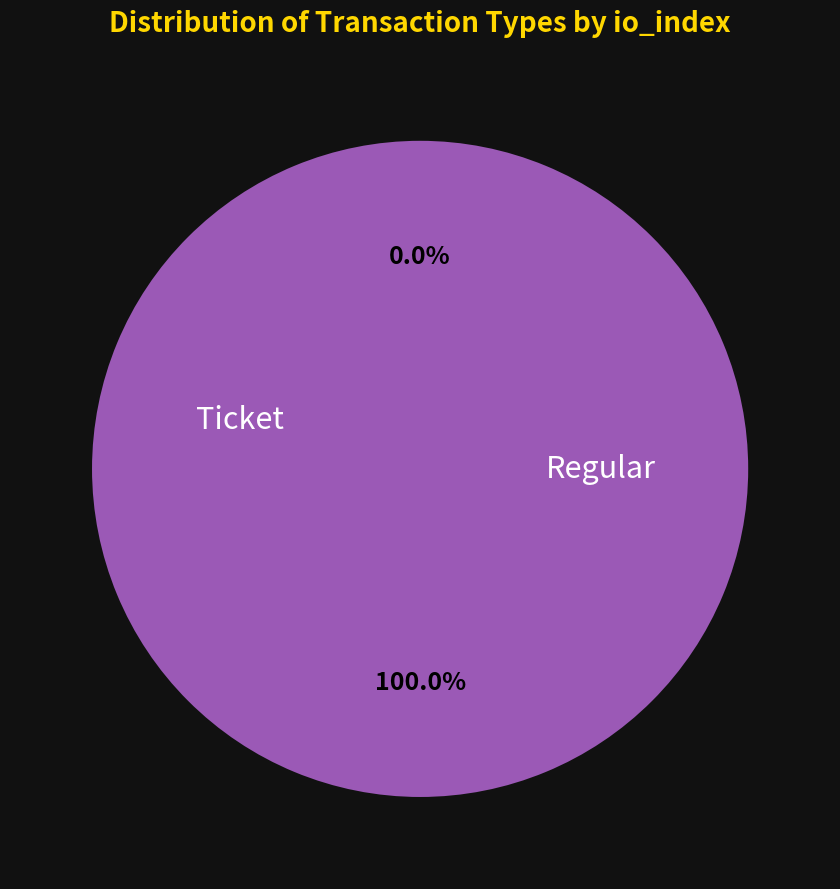

To the nearest percent, what is the difference between the Ticket and Regular slice percentages?

100%